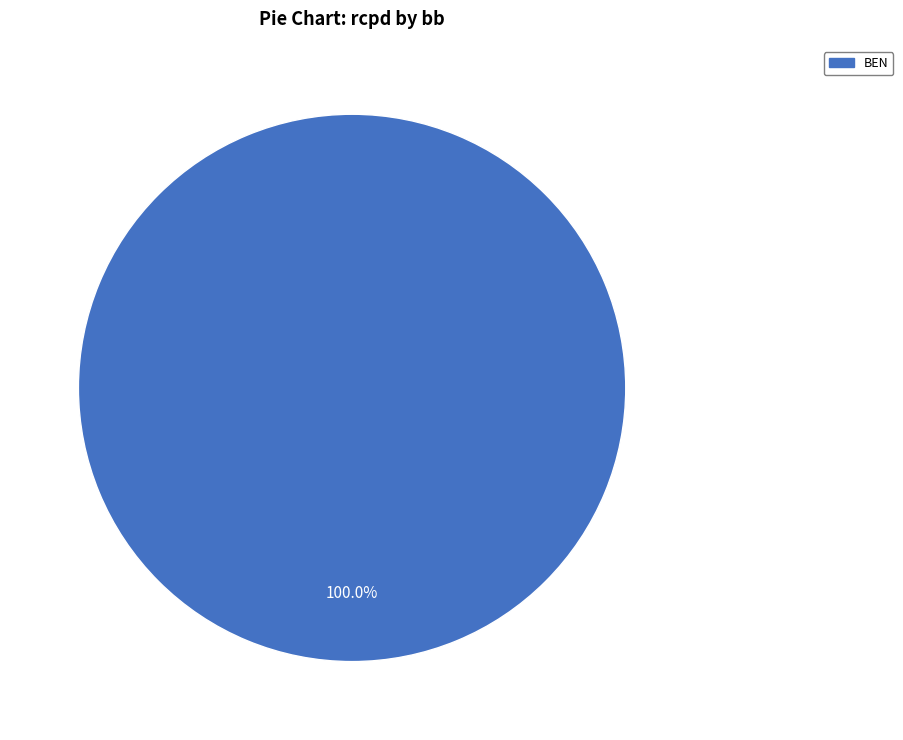

Rank the categories by value from highest to lowest.

BEN